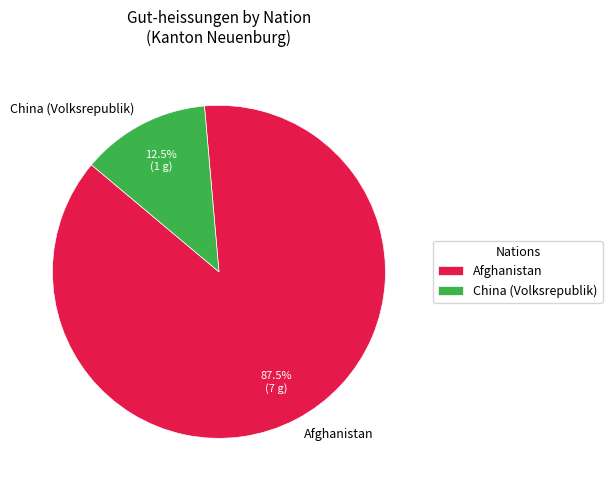

Approximately how many times larger is the value at Afghanistan compared to China (Volksrepublik)?

7.0